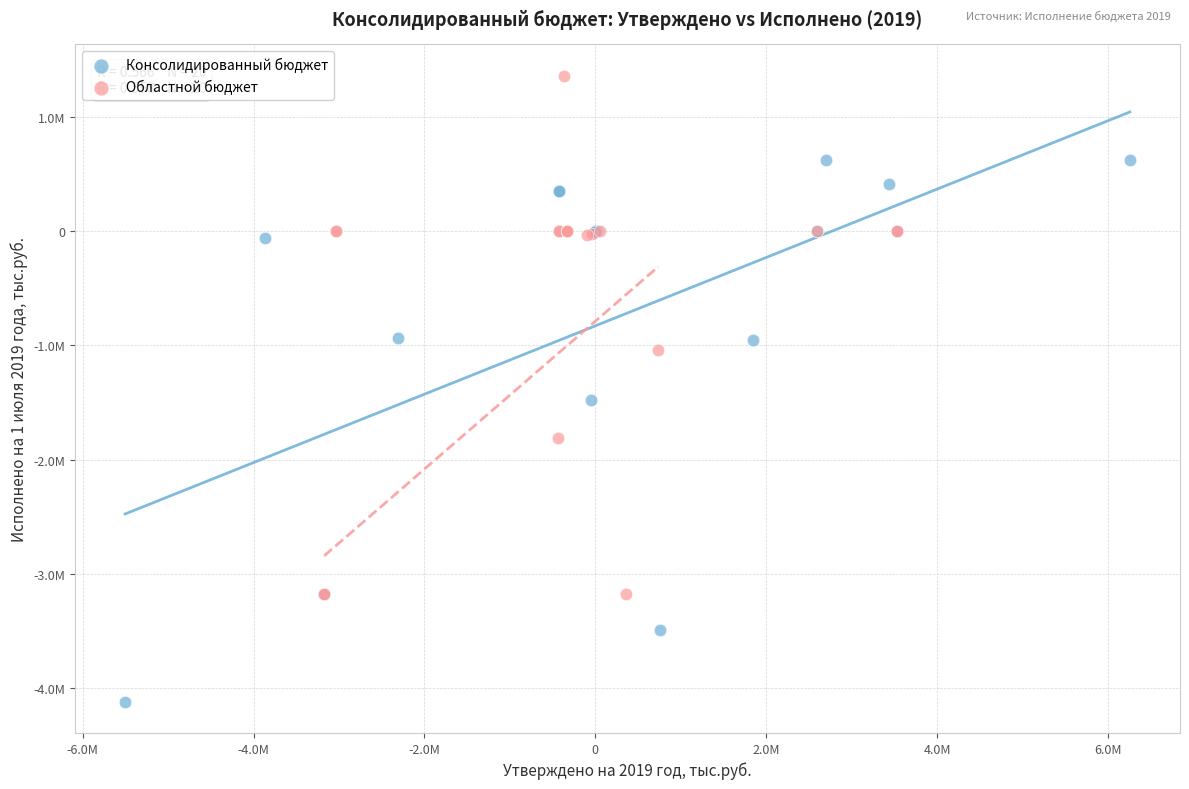

Which series reaches the minimum Y coordinate?

Консолидированный бюджет